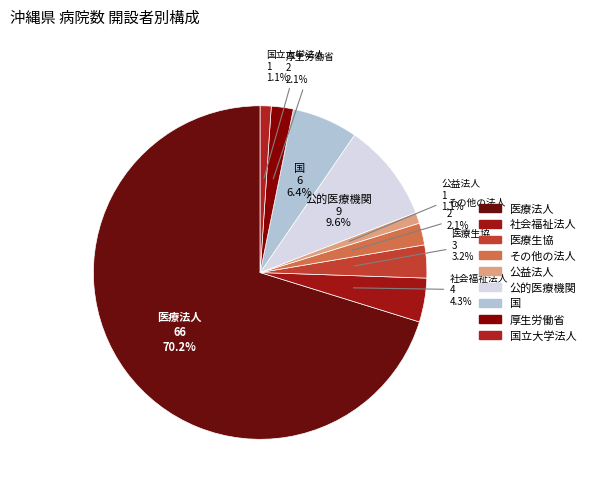

How many segments does this pie chart have?

9